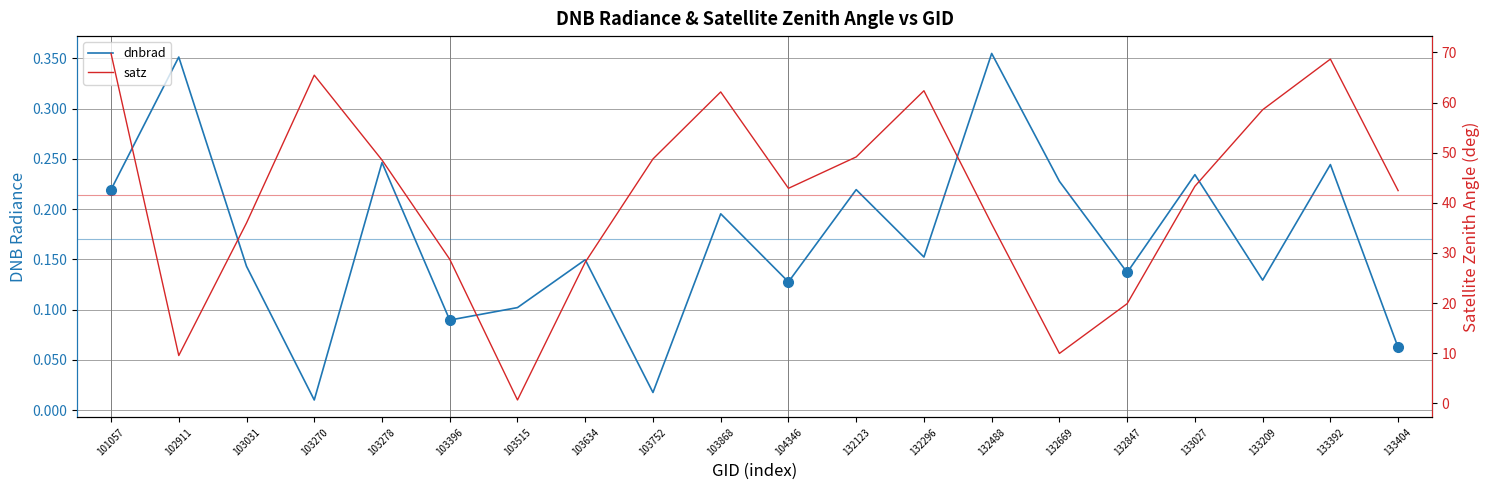

Reading left to right, extract all data points from this chart.

dnbrad: 0.2	0.4	0.1	0.0	0.2	0.1	0.1	0.1	0.0	0.2	0.1	0.2	0.2	0.4	0.2	0.1	0.2	0.1	0.2	0.1
satz: 69.8	9.5	36.0	65.5	48.5	28.7	0.7	28.1	48.8	62.1	42.9	49.2	62.4	35.8	10.0	19.9	43.3	58.6	68.7	42.4